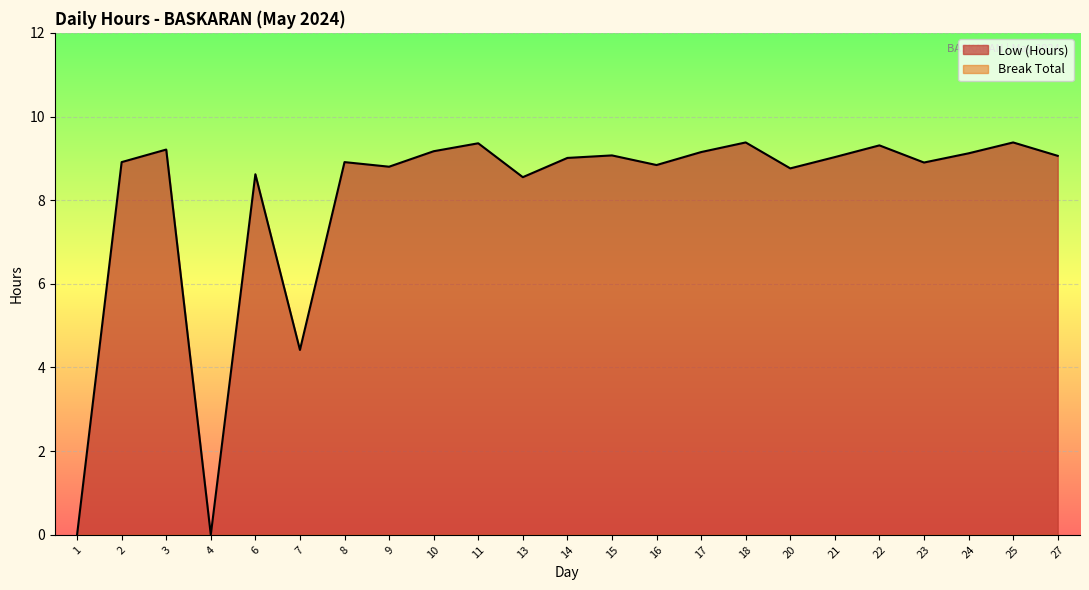

What is the difference between the values at 27 and 23?

0.2